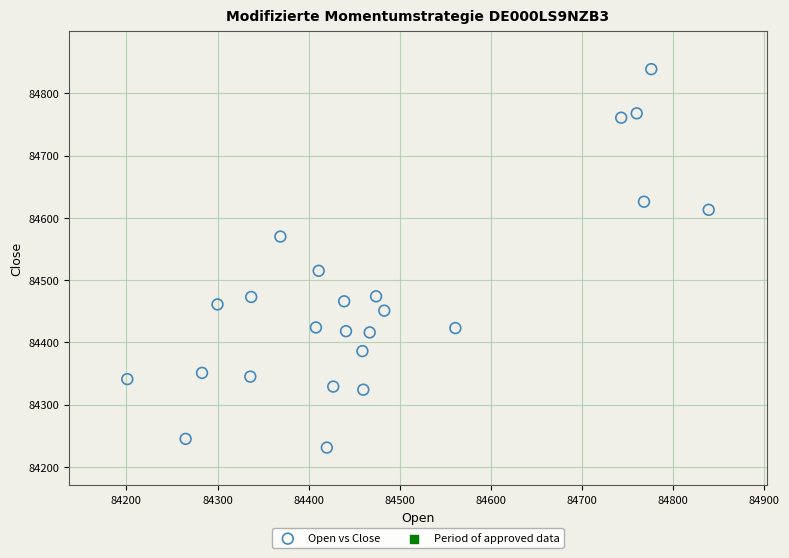

What Y value in the scatter plot is closest to 84535?

84515